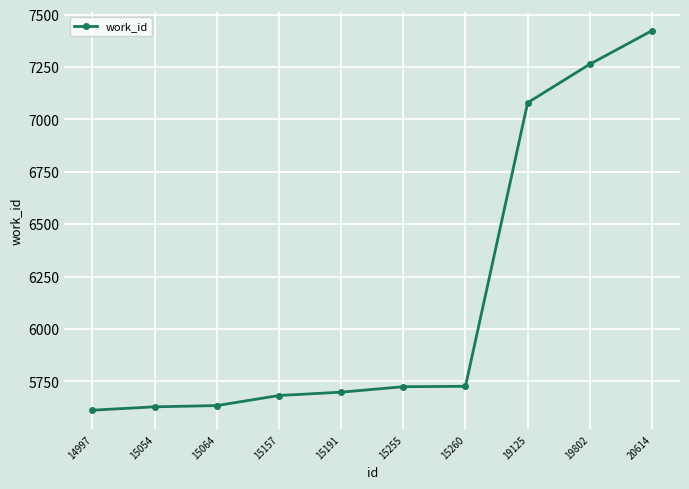

What is the value of the 4th point from the left?

5682